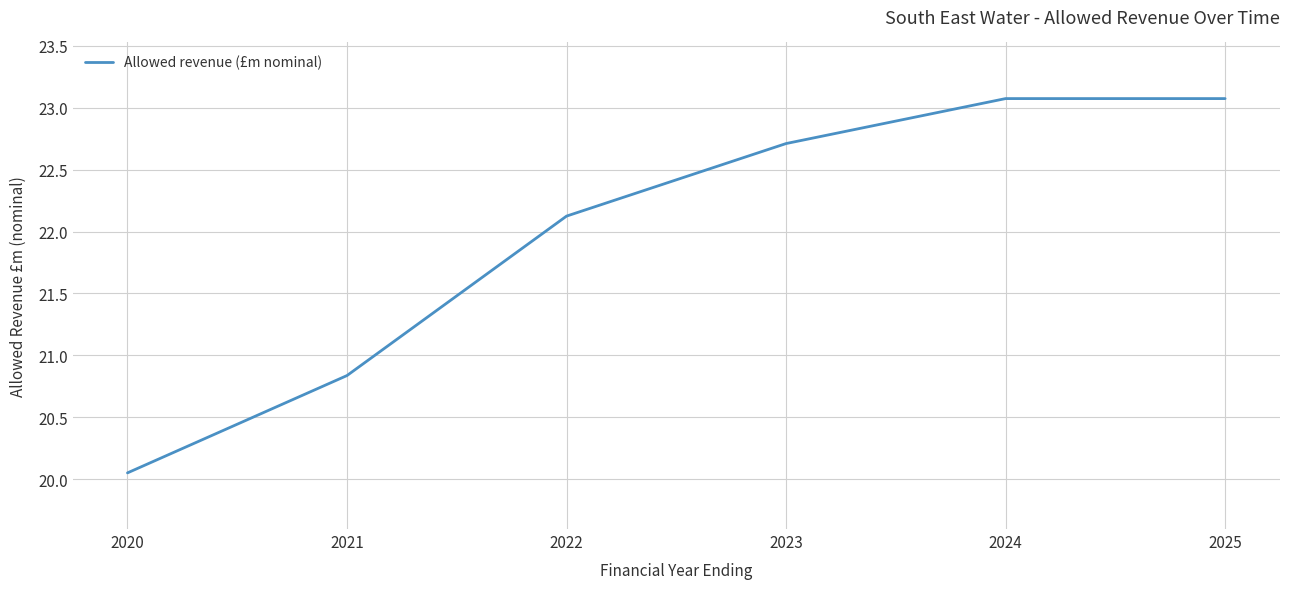

What is the difference between the values at 2020 and 2022?

2.1